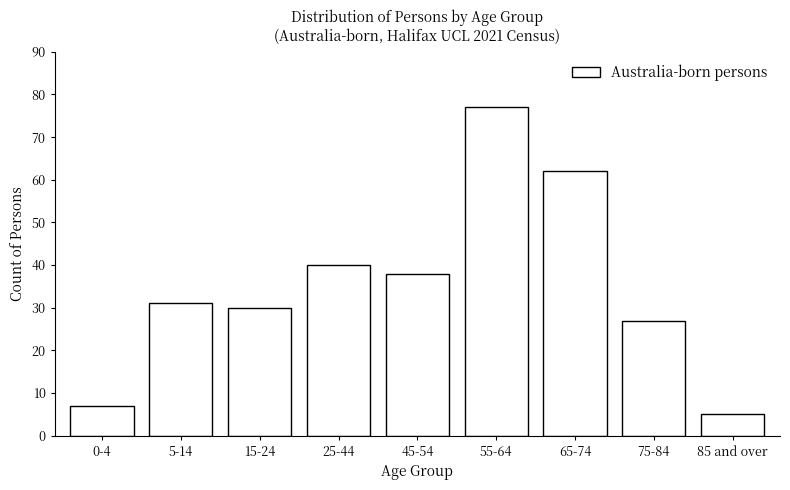

Reading left to right, what are all the values shown in this chart?

7	31	30	40	38	77	62	27	5